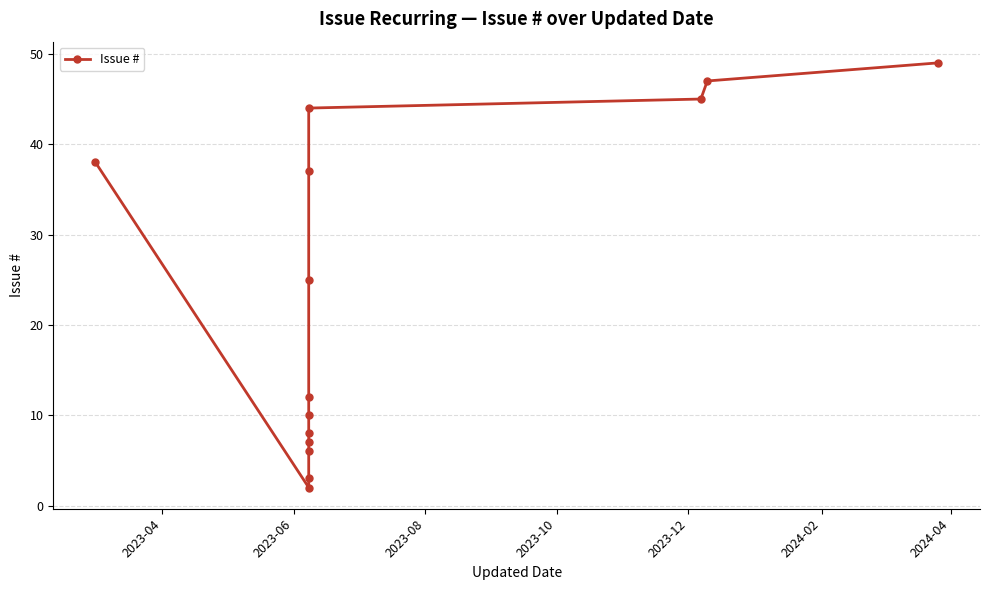

What is the minimum value shown in the chart?

2